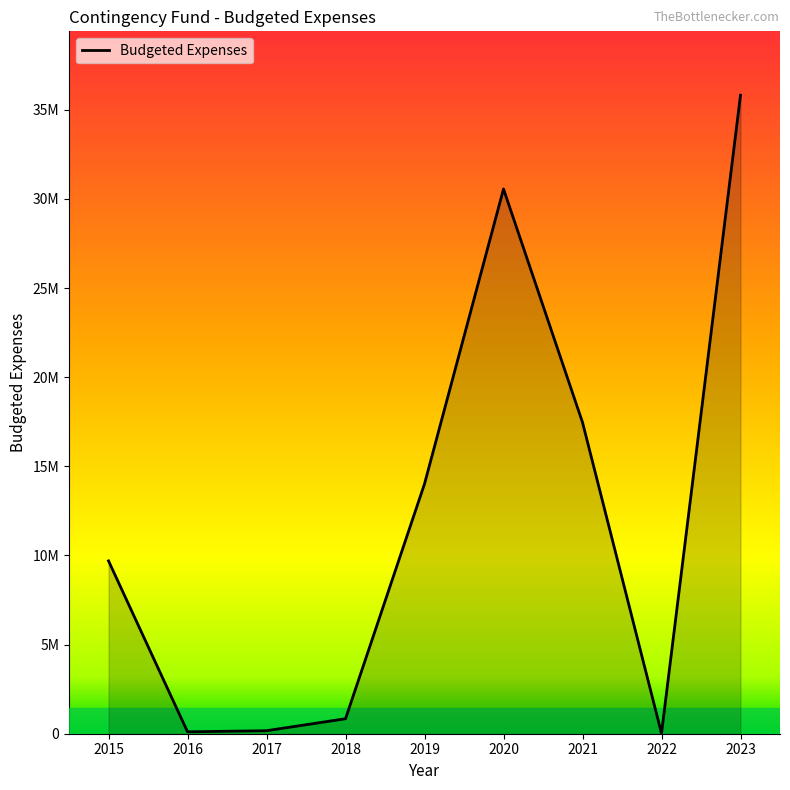

How many series are shown in this chart?

1